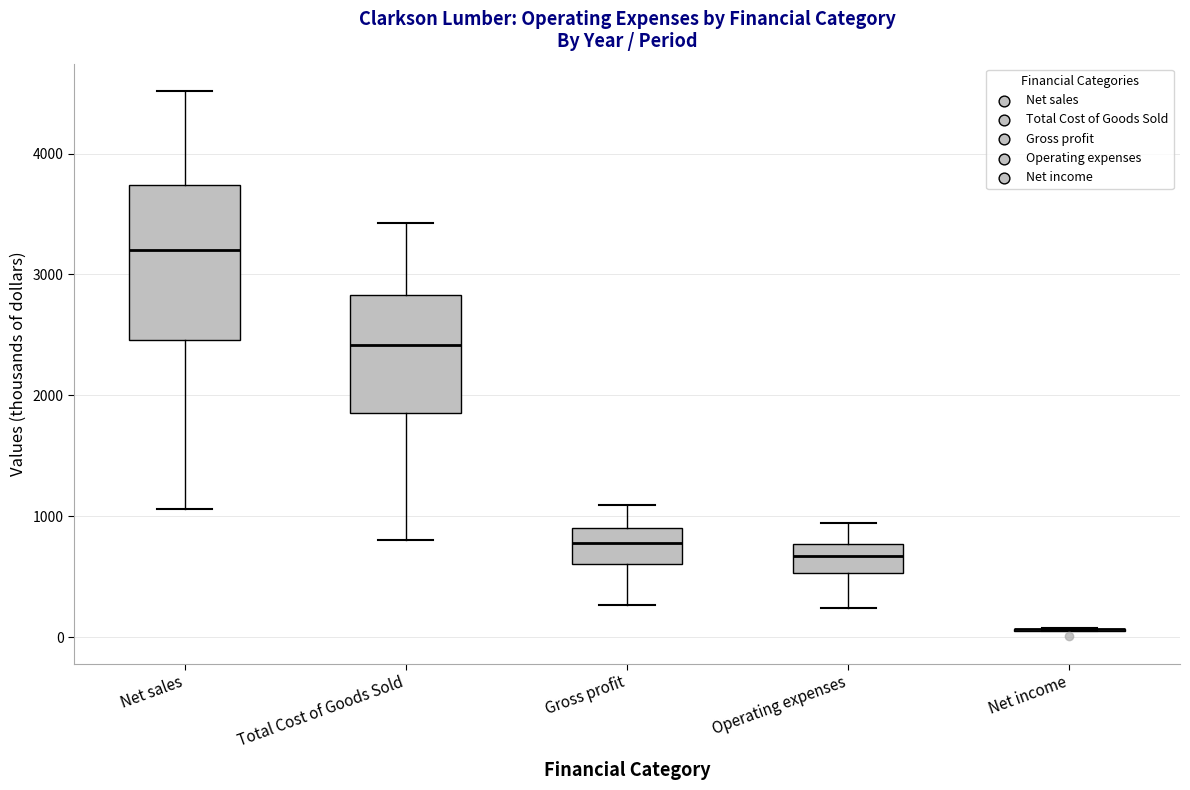

Reading left to right, read every box against the y-axis: the position of its median line, the range the box covers, and the ends of its whiskers. The values are not printed on the chart, so give them approximately, as read against the axis.

Net sales: median 3200, box 2500 to 3700, whiskers 1100 to 4500
Total Cost of Goods Sold: median 2400, box 1900 to 2800, whiskers 800 to 3400
Gross profit: median 800, box 600 to 900, whiskers 300 to 1100
Operating expenses: median 700, box 500 to 800, whiskers 200 to 900
Net income: box collapsed to a line at 100, whiskers 0 to 100